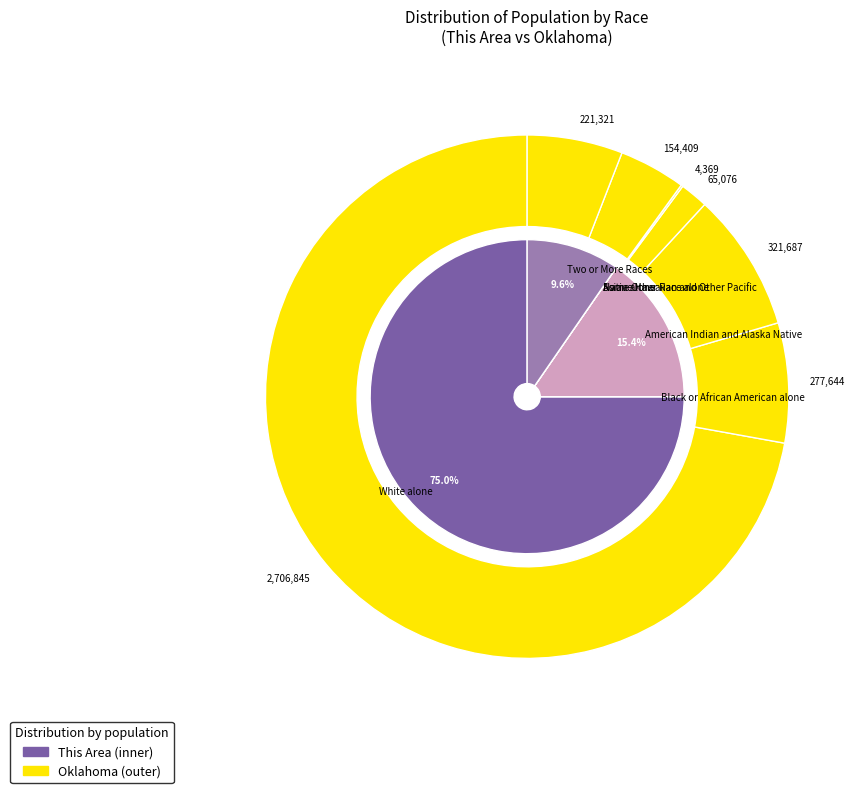

What percentage is NOT represented by Some Other Race alone?

100.0%